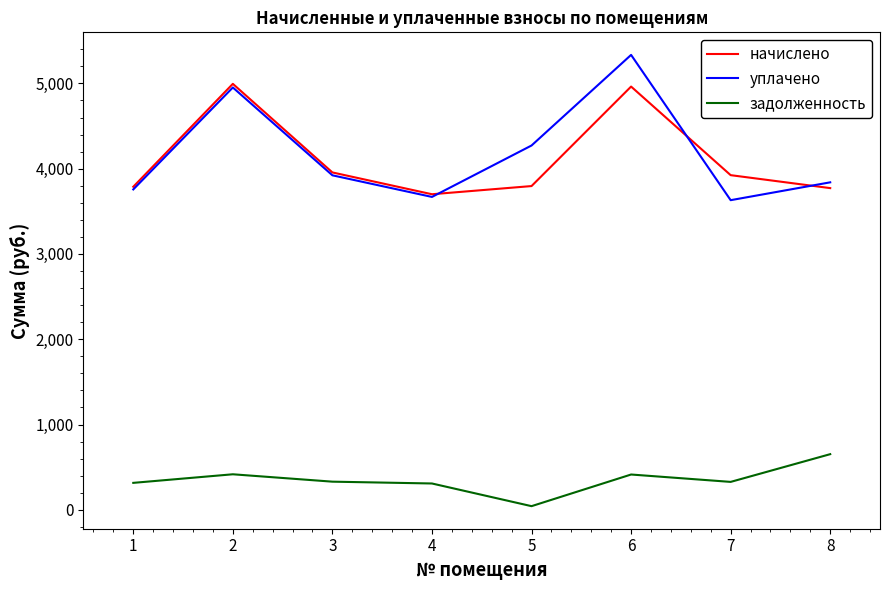

Rank the series at 7 from highest to lowest value.

начислено, уплачено, задолженность